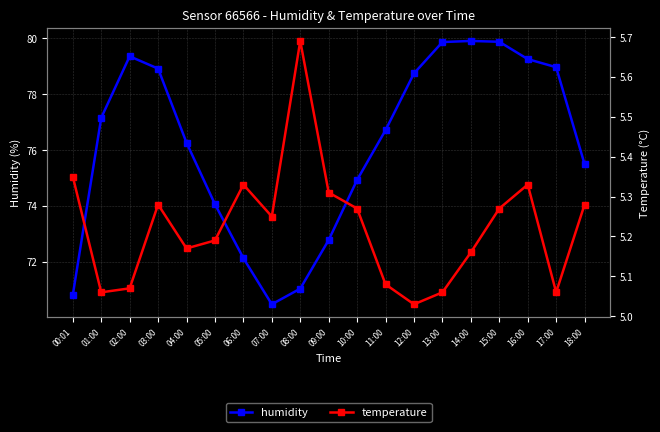

At which category does the chart reach its peak across all series?

14:00